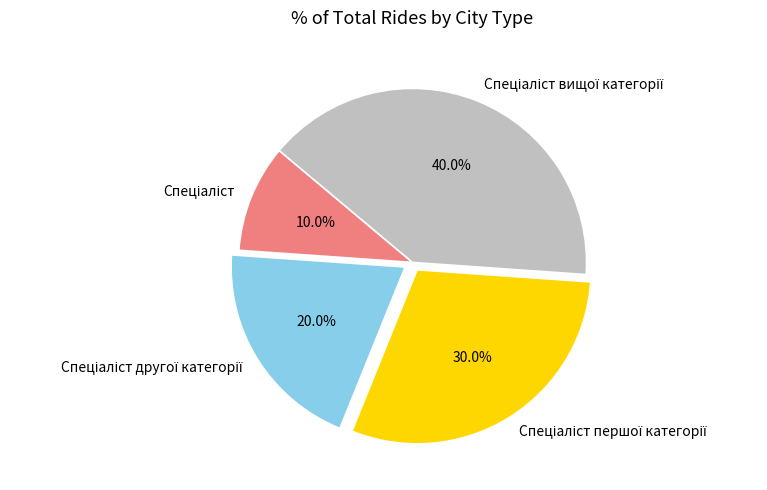

Is there any slice that represents more than half of the pie?

No